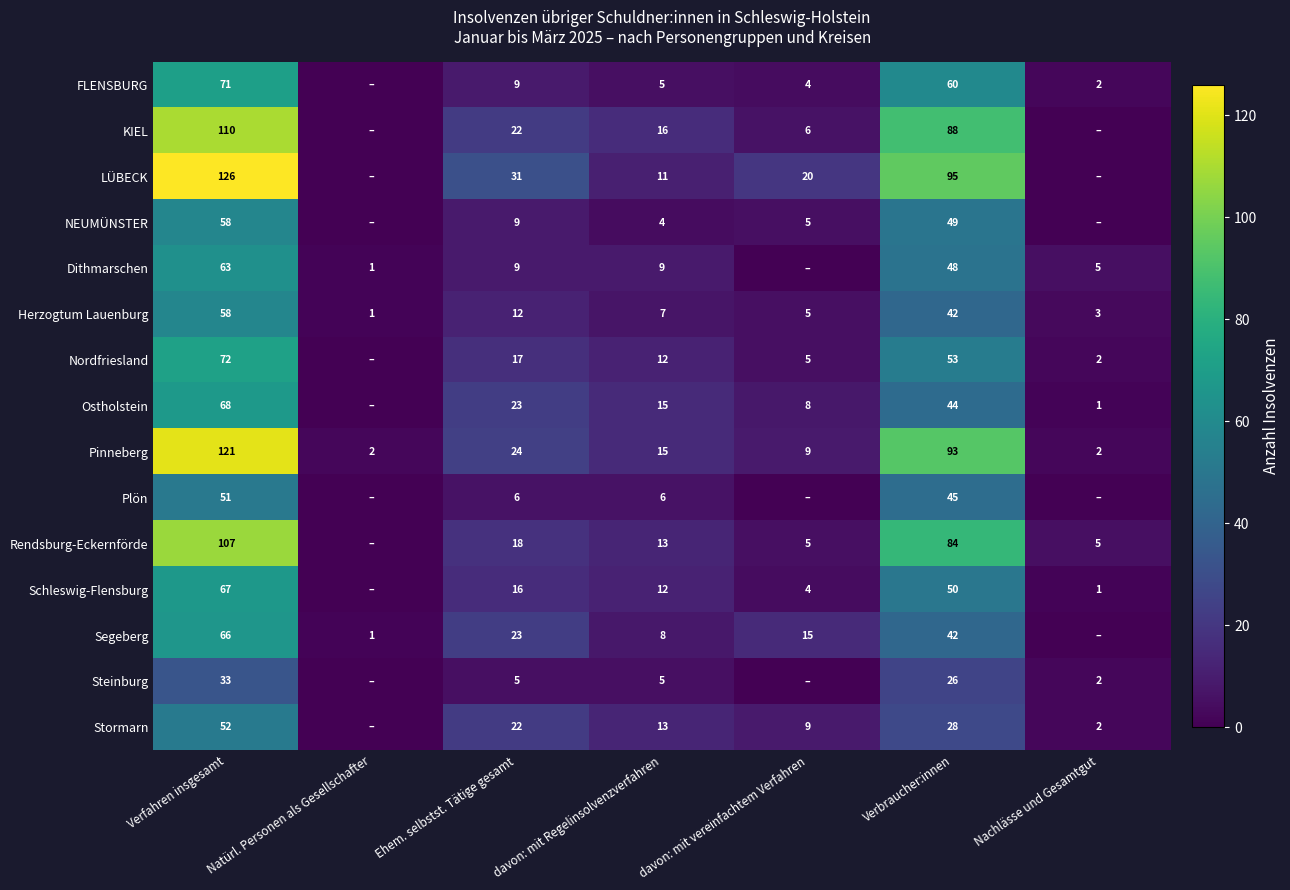

The Dithmarschen series shows 78 at Verbraucher:innen. True or false?

False